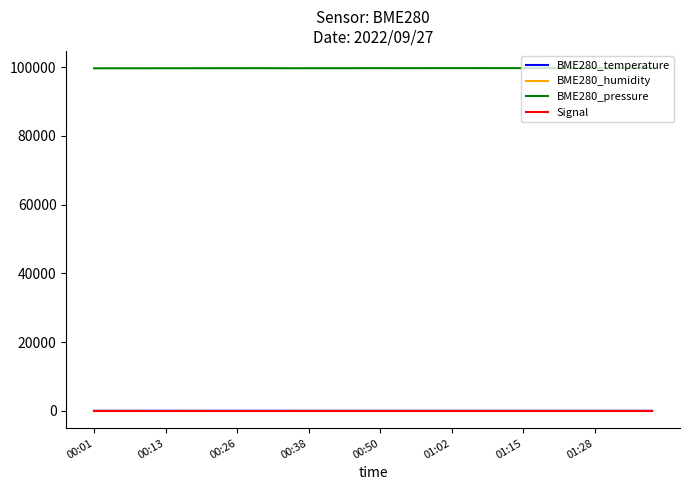

True or false: BME280_pressure and BME280_temperature intersect in this chart.

False